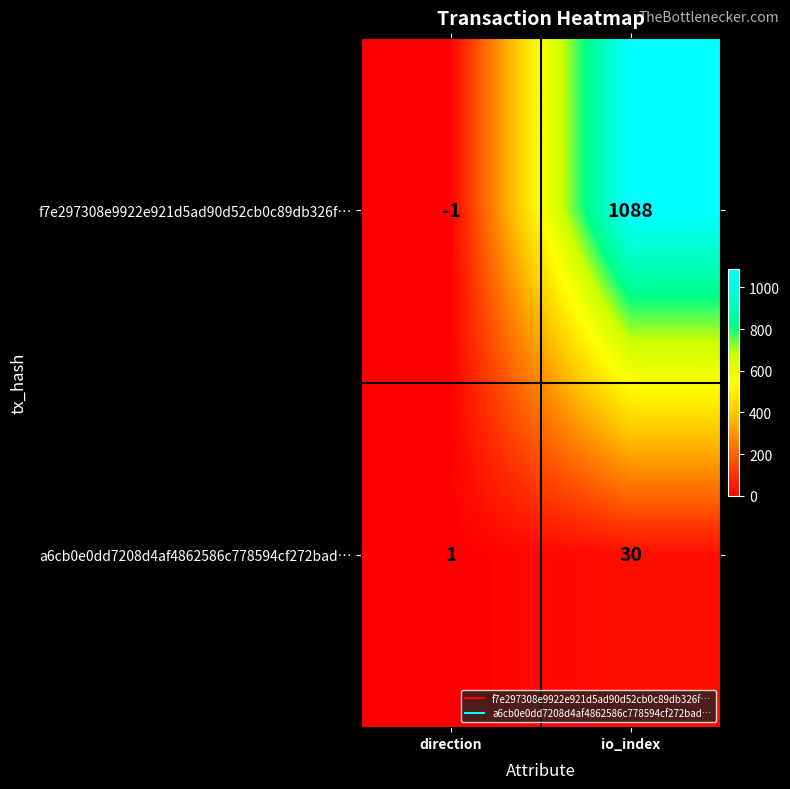

Rank the series by their average value, from lowest to highest.

a6cb0e0dd7208d4af4862586c778594cf272bad…, f7e297308e9922e921d5ad90d52cb0c89db326f…